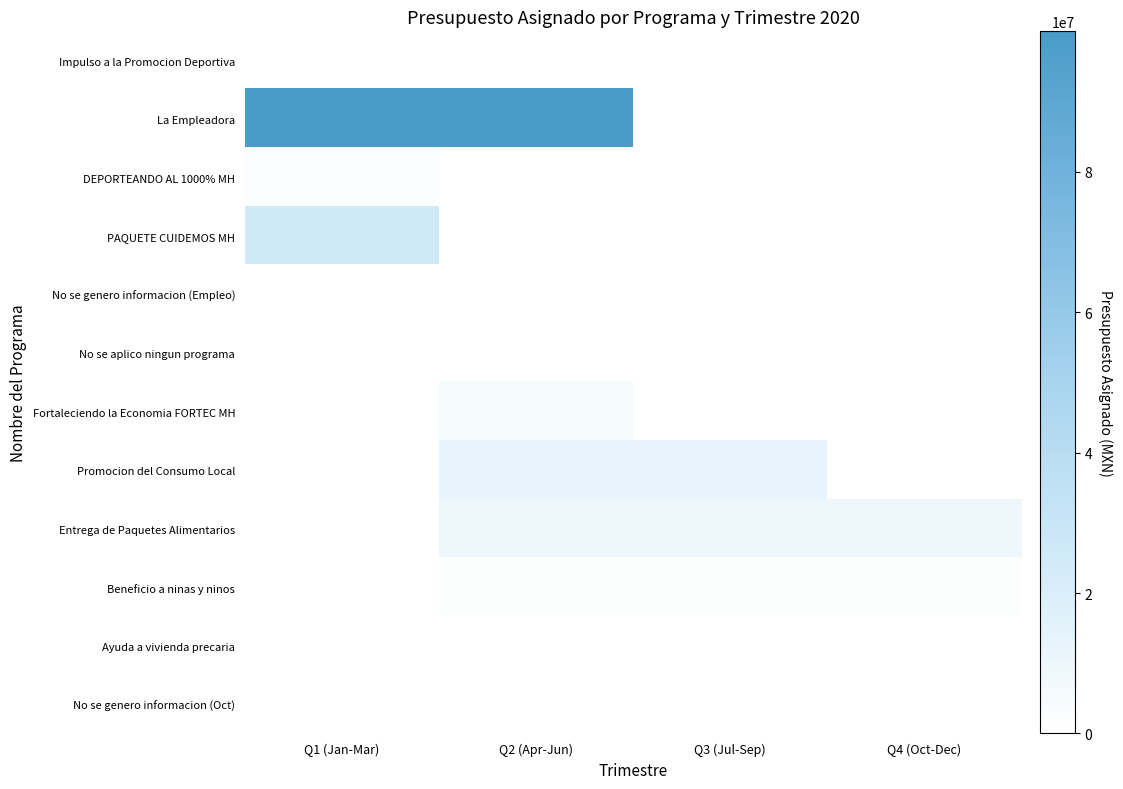

What is the spread (max minus min) of values at Q3 (Jul-Sep)?

12311250